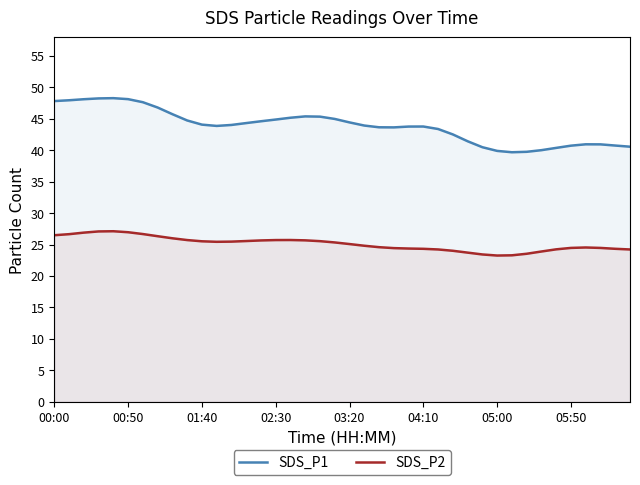

Is it true that SDS_P2 equals 16.8 at 14?

False